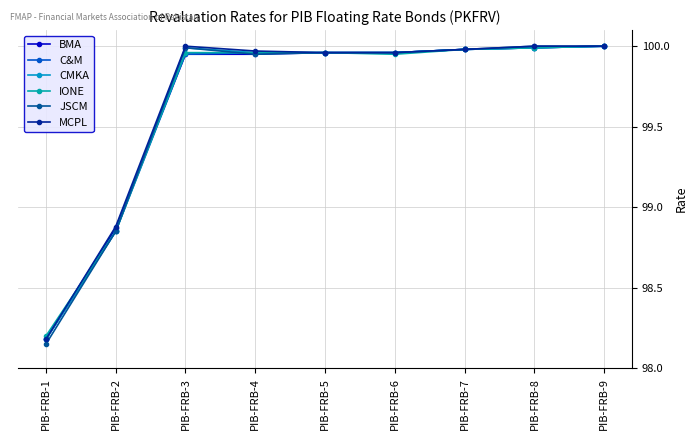

What is the sum of the BMA values at PIB-FRB-5 and PIB-FRB-6?

199.9